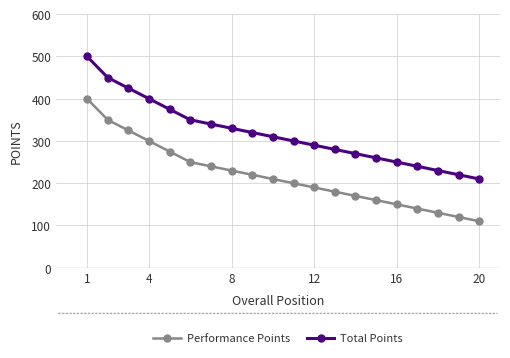

List the series in order of their overall mean, lowest first.

Performance Points, Total Points